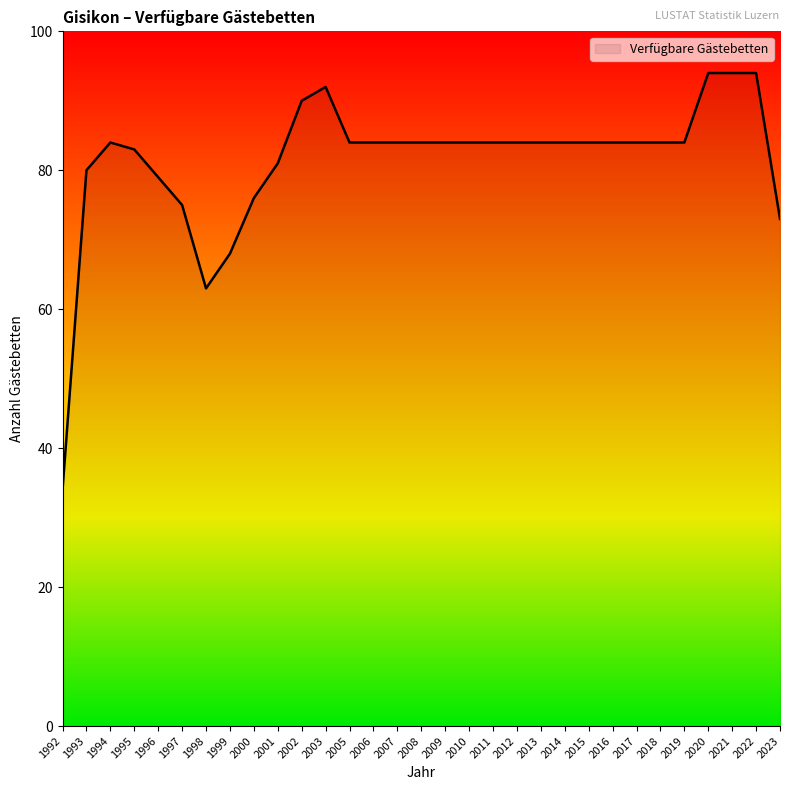

What is the difference between the maximum and minimum values?

60